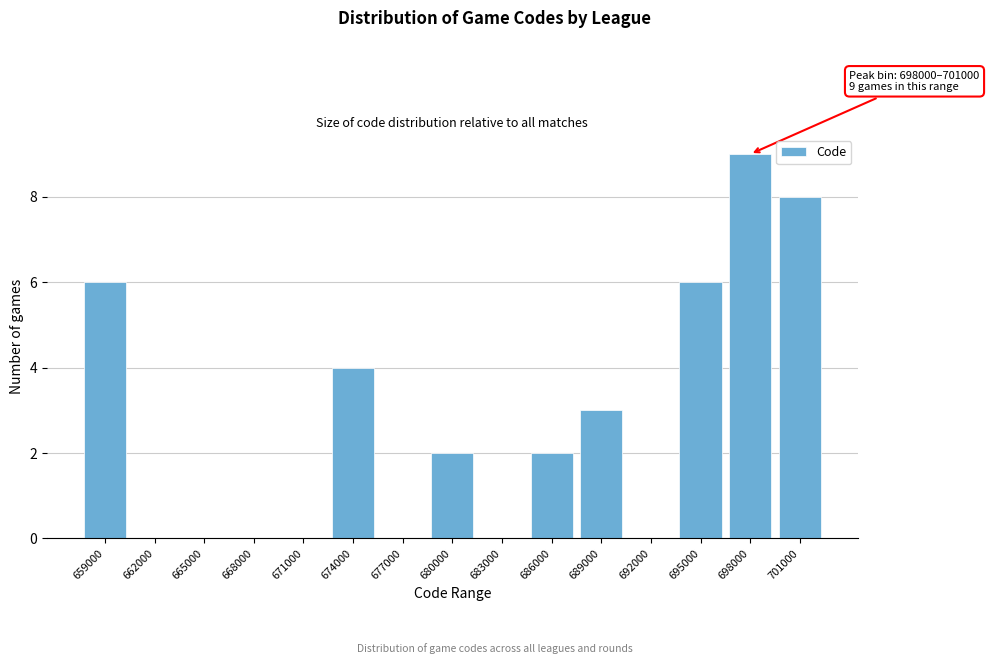

Reading right to left, list all the values displayed in this chart.

701000=8	698000=9	695000=6	692000=0	689000=3	686000=2	683000=0	680000=2	677000=0	674000=4	671000=0	668000=0	665000=0	662000=0	659000=6